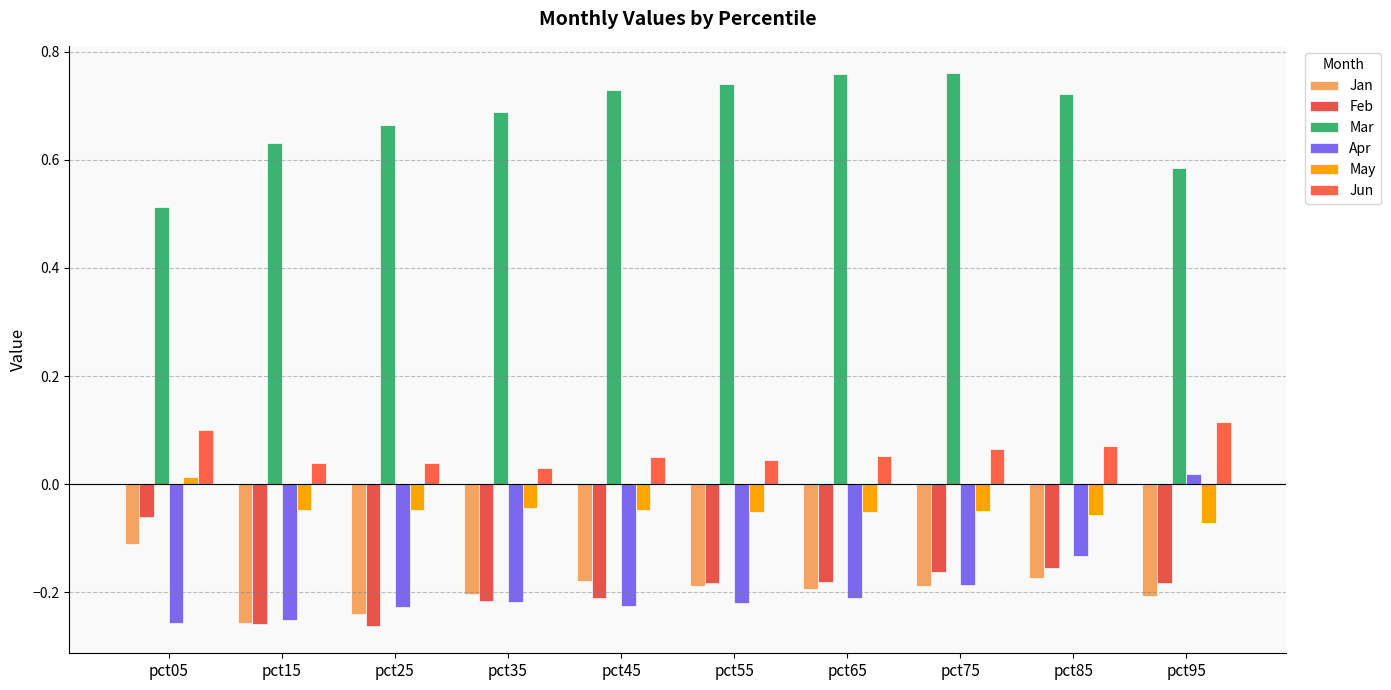

How many values in the Apr series exceed 0?

1